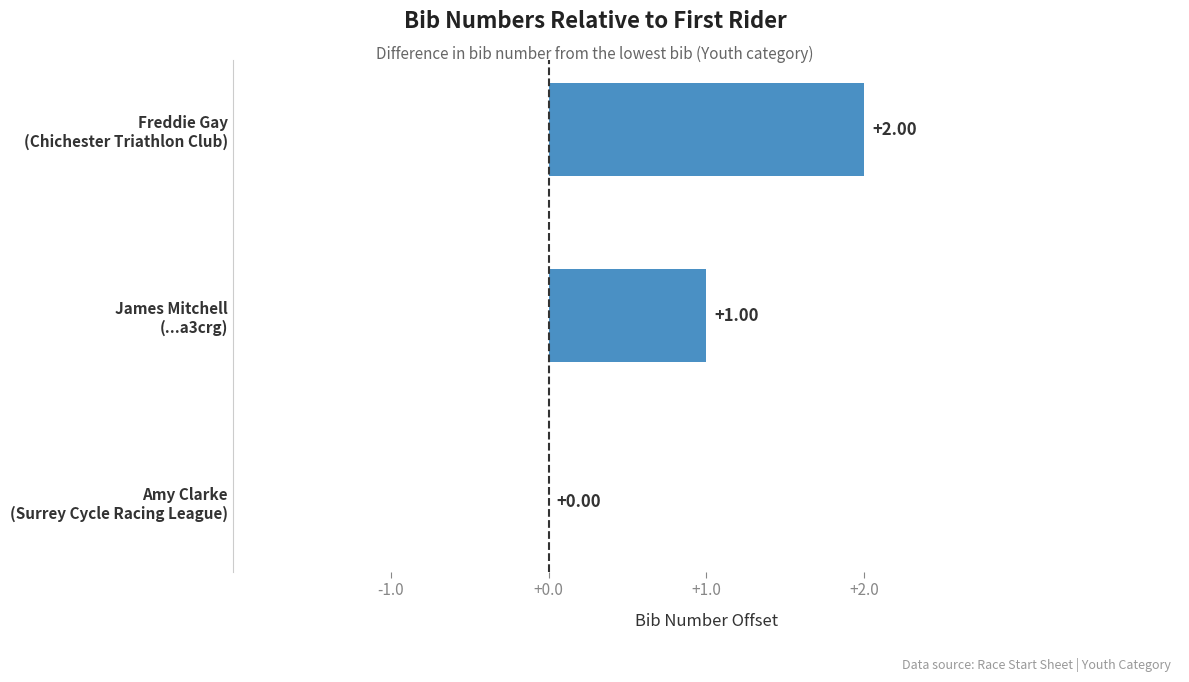

What is the sum of all values?

3